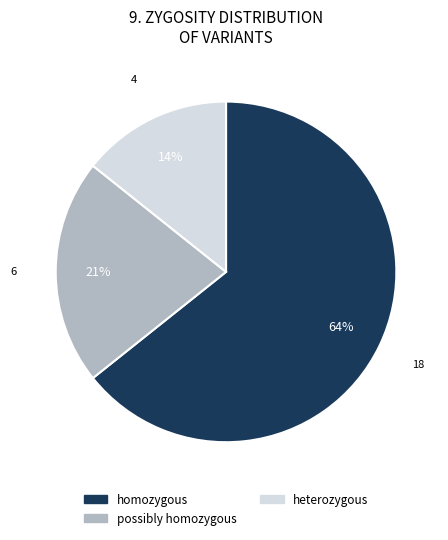

Rank the categories by value from highest to lowest.

homozygous, possibly homozygous, heterozygous